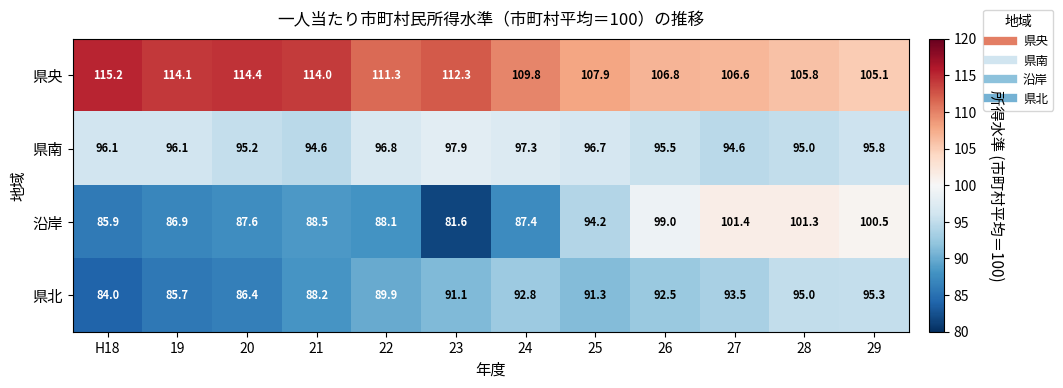

At 23, list the series in order from largest to smallest.

県央, 県南, 県北, 沿岸